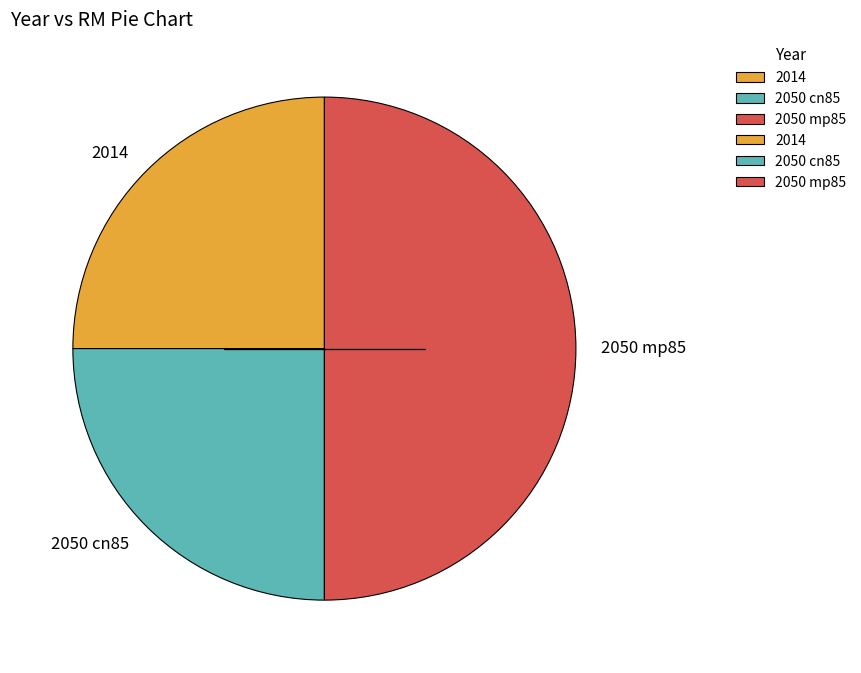

Combined, do 2014 and 2050 mp85 account for over 50%?

Yes